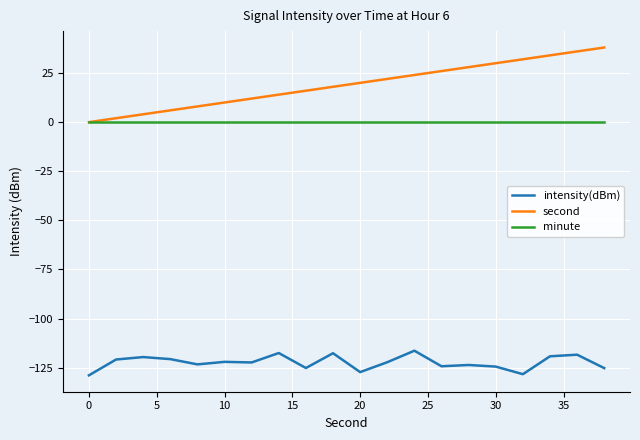

Which series has the largest range (max minus min)?

second